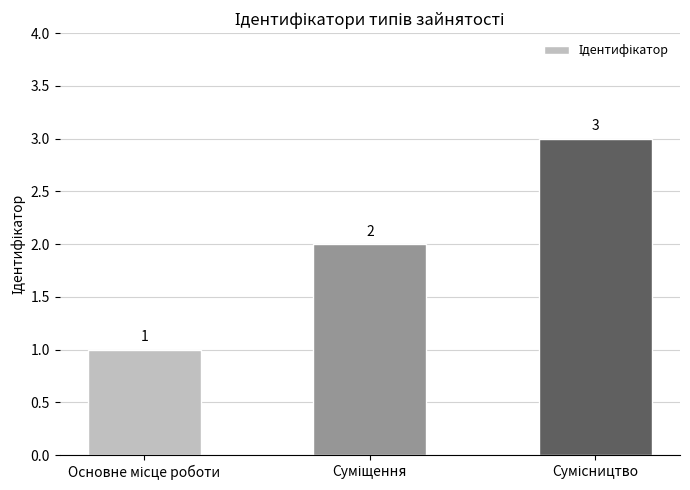

What is the smallest value displayed?

1